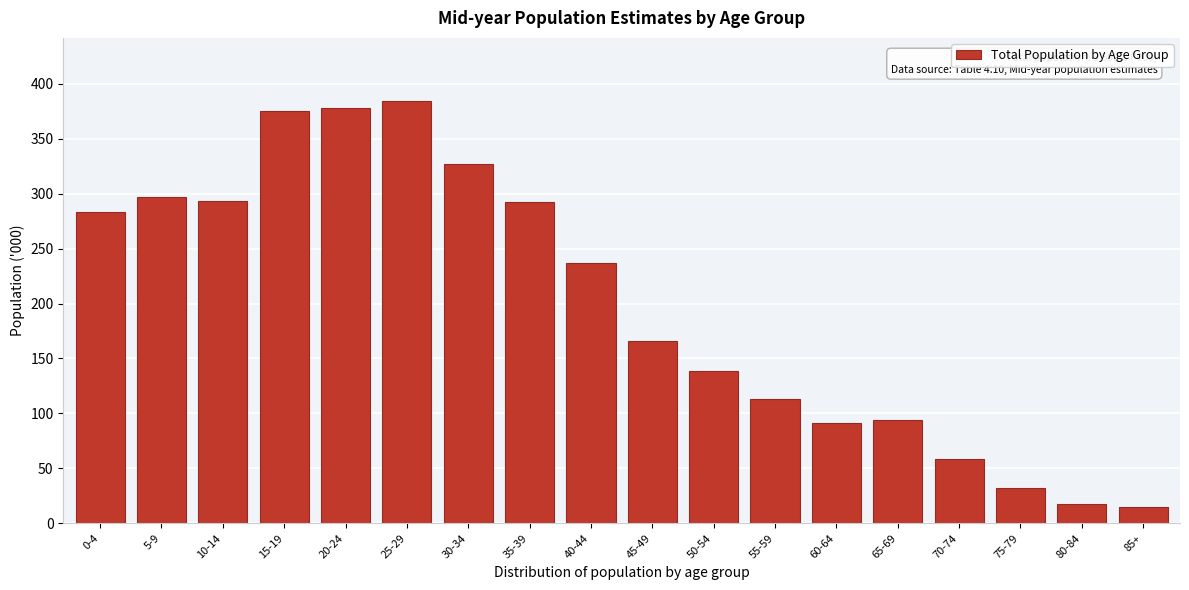

Is it true that the value at 50-54 is 88.6?

False